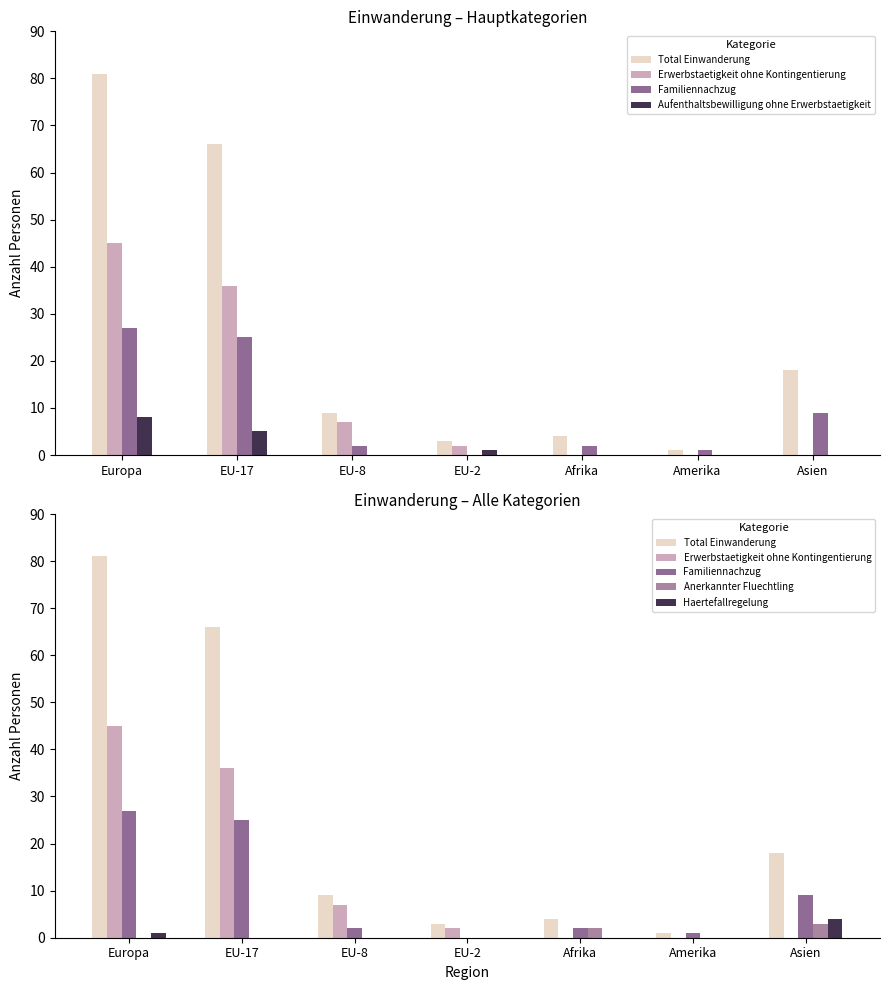

True or false: Anerkannter Fluechtling has a value of 2 at EU-17.

False